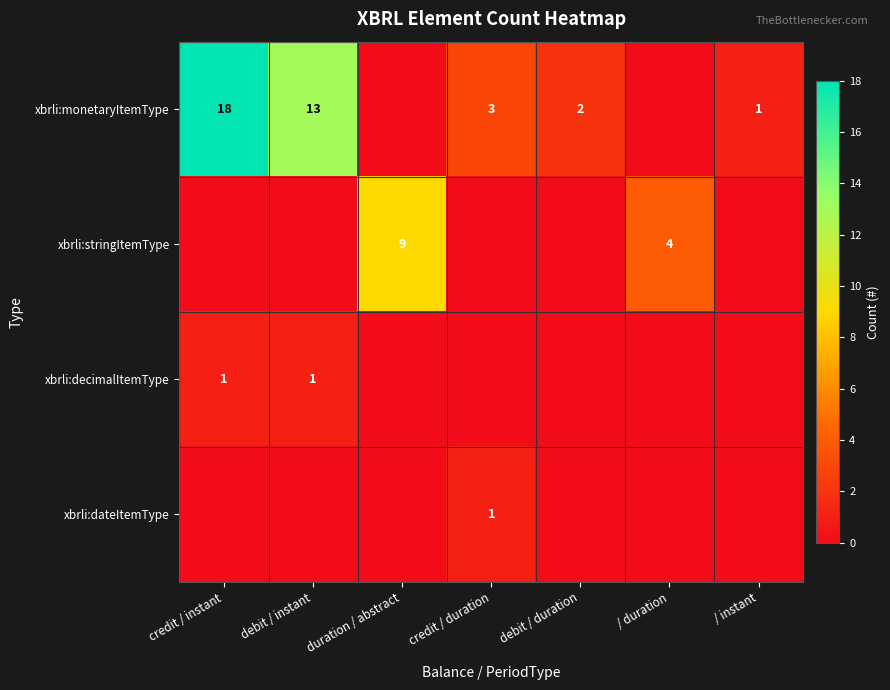

True or false: xbrli:monetaryItemType has a value of 32 at credit / instant.

False